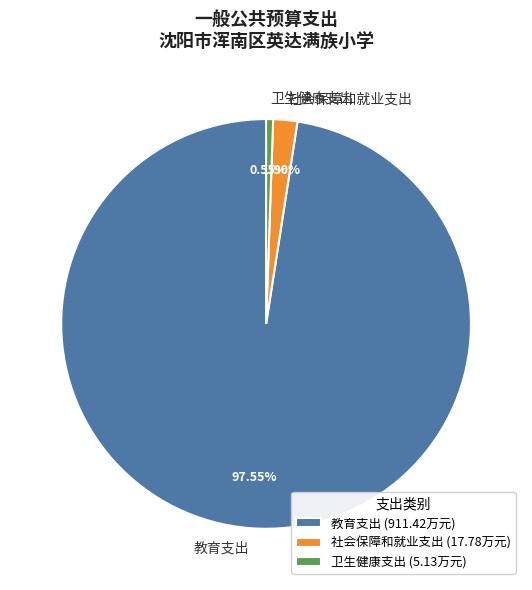

Count the number of slices in the pie.

3